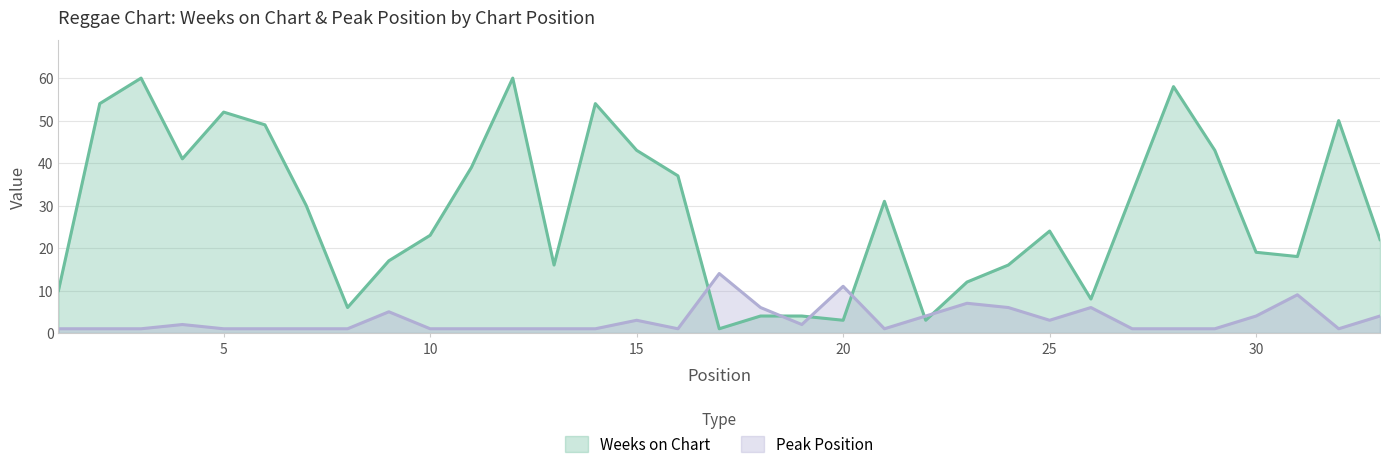

List the series in order of their overall mean, highest first.

Weeks on Chart, Peak Position